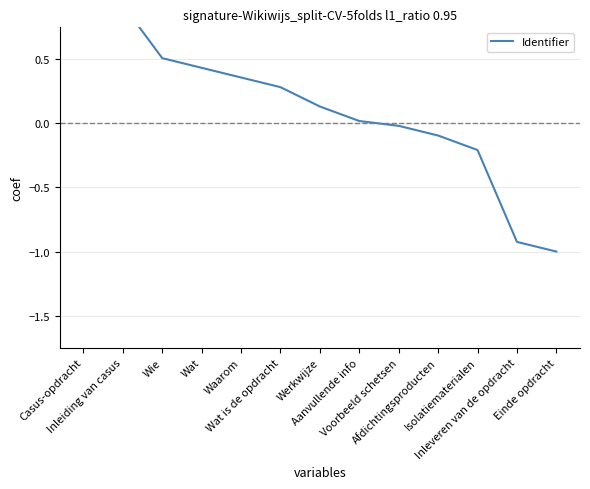

At which label does the data first exceed 0?

Casus-opdracht